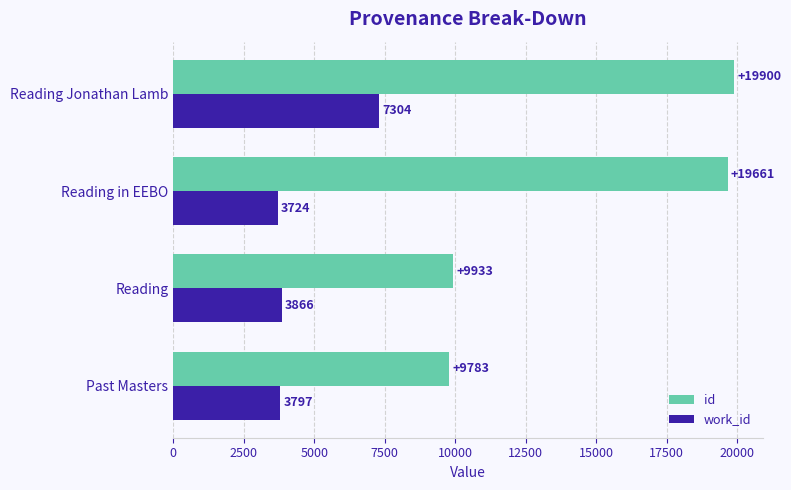

What is the greatest value displayed?

19900